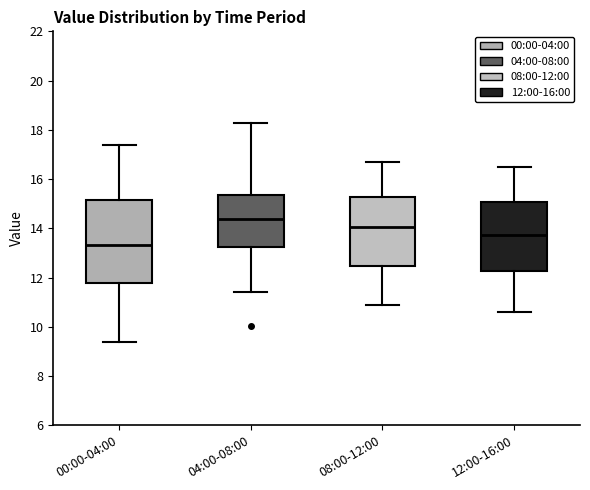

Which box's median line is the highest?

04:00-08:00